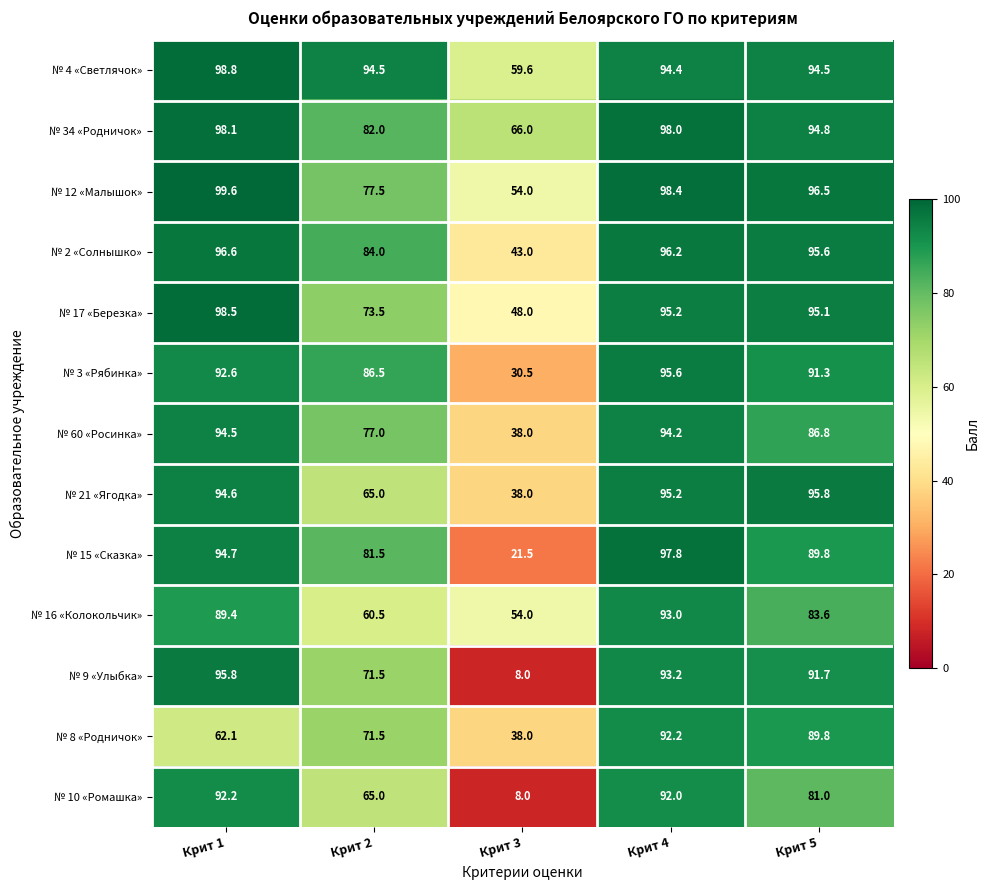

What value does the № 10 «Ромашка» series have at Крит 5?

81.0